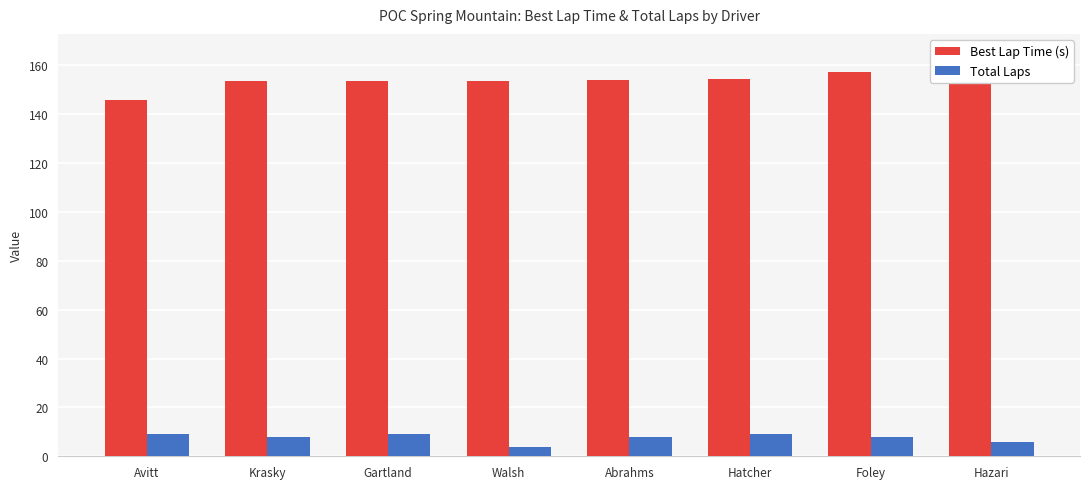

At which category does the chart reach its minimum across all series?

Walsh